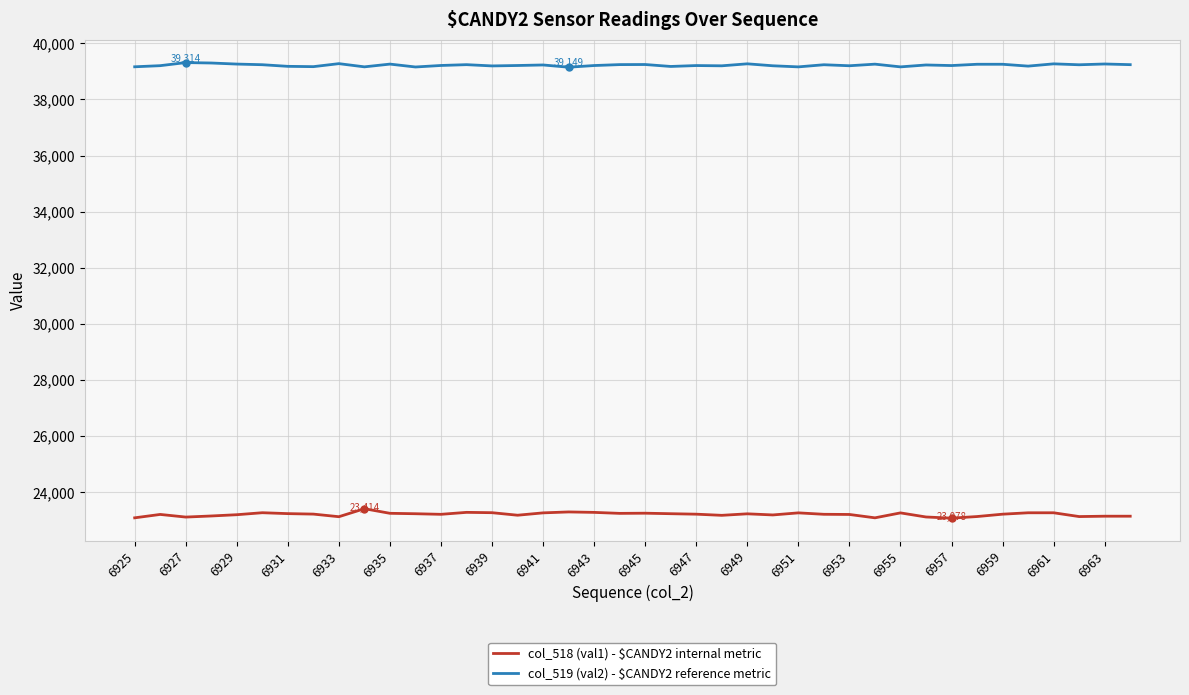

Which series has the largest range (max minus min)?

col_518 (val1) - $CANDY2 internal metric